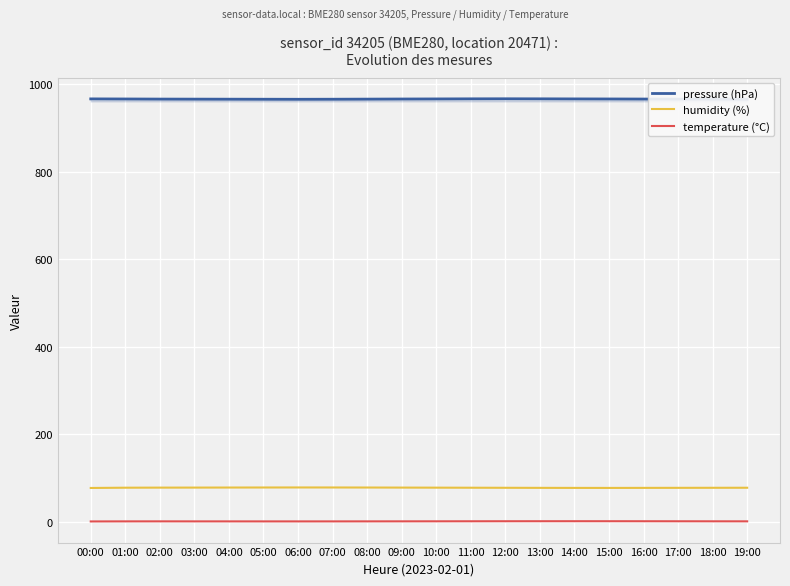

True or false: temperature (°C) and pressure (hPa) cross at least once.

False